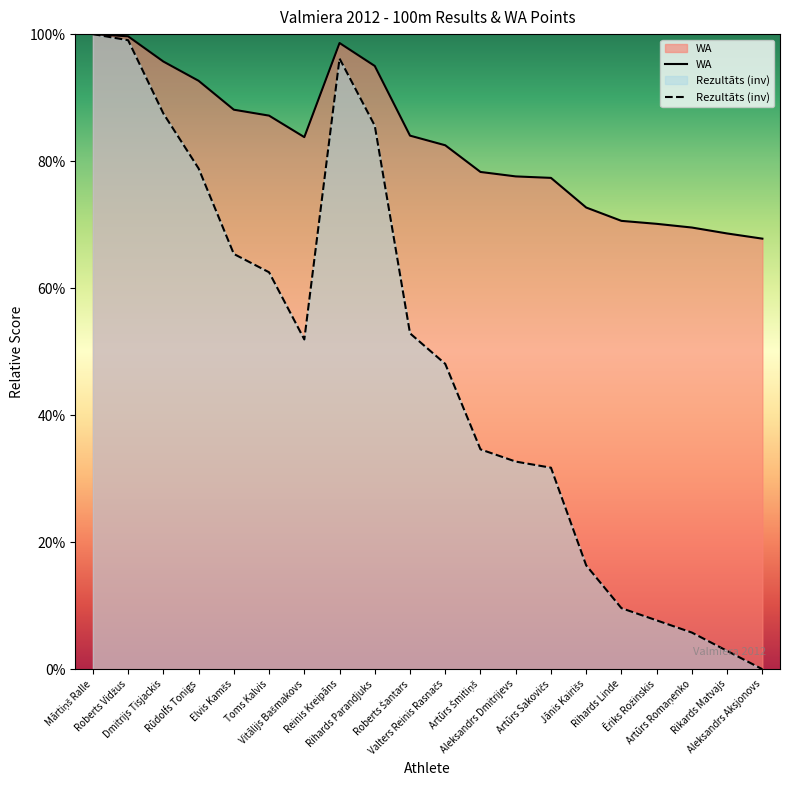

At which label is WA closest to 0?

Aleksandrs Aksjonovs